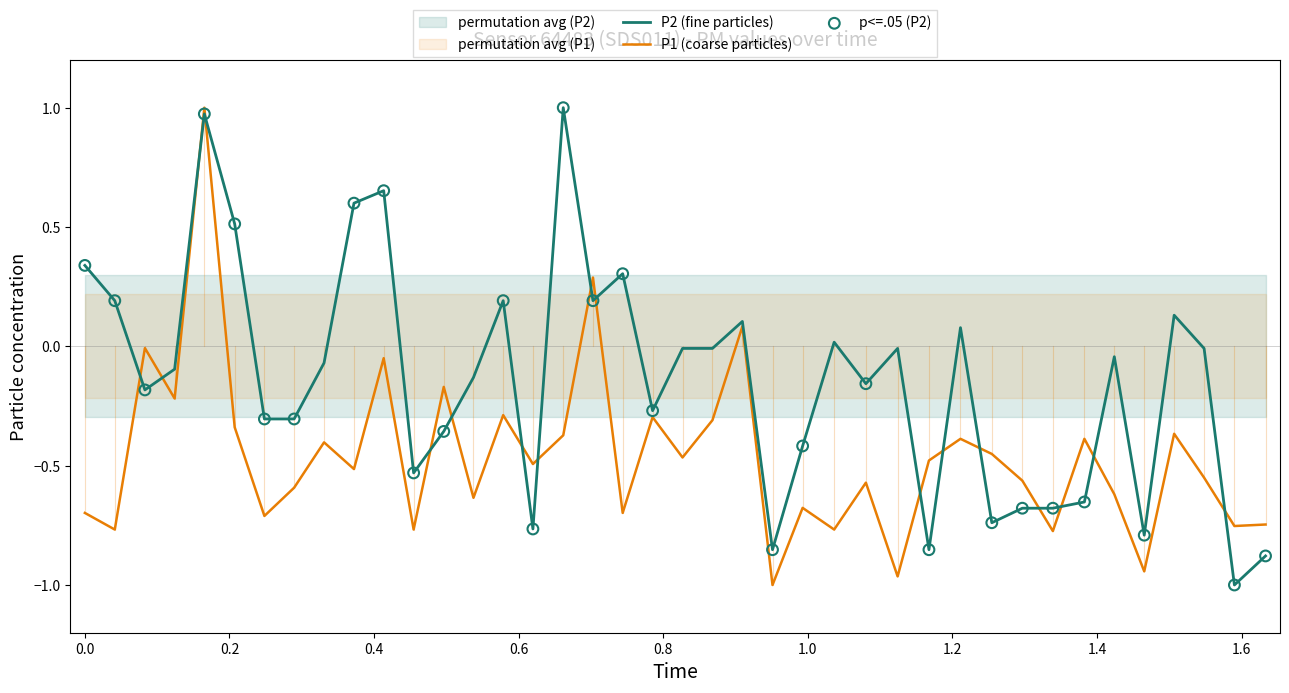

Is the value of P1 at 24 greater than the value of P2 at 16?

No